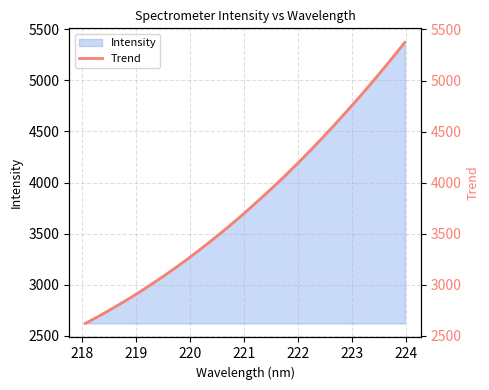

What is the minimum value for Intensity?

2621.5